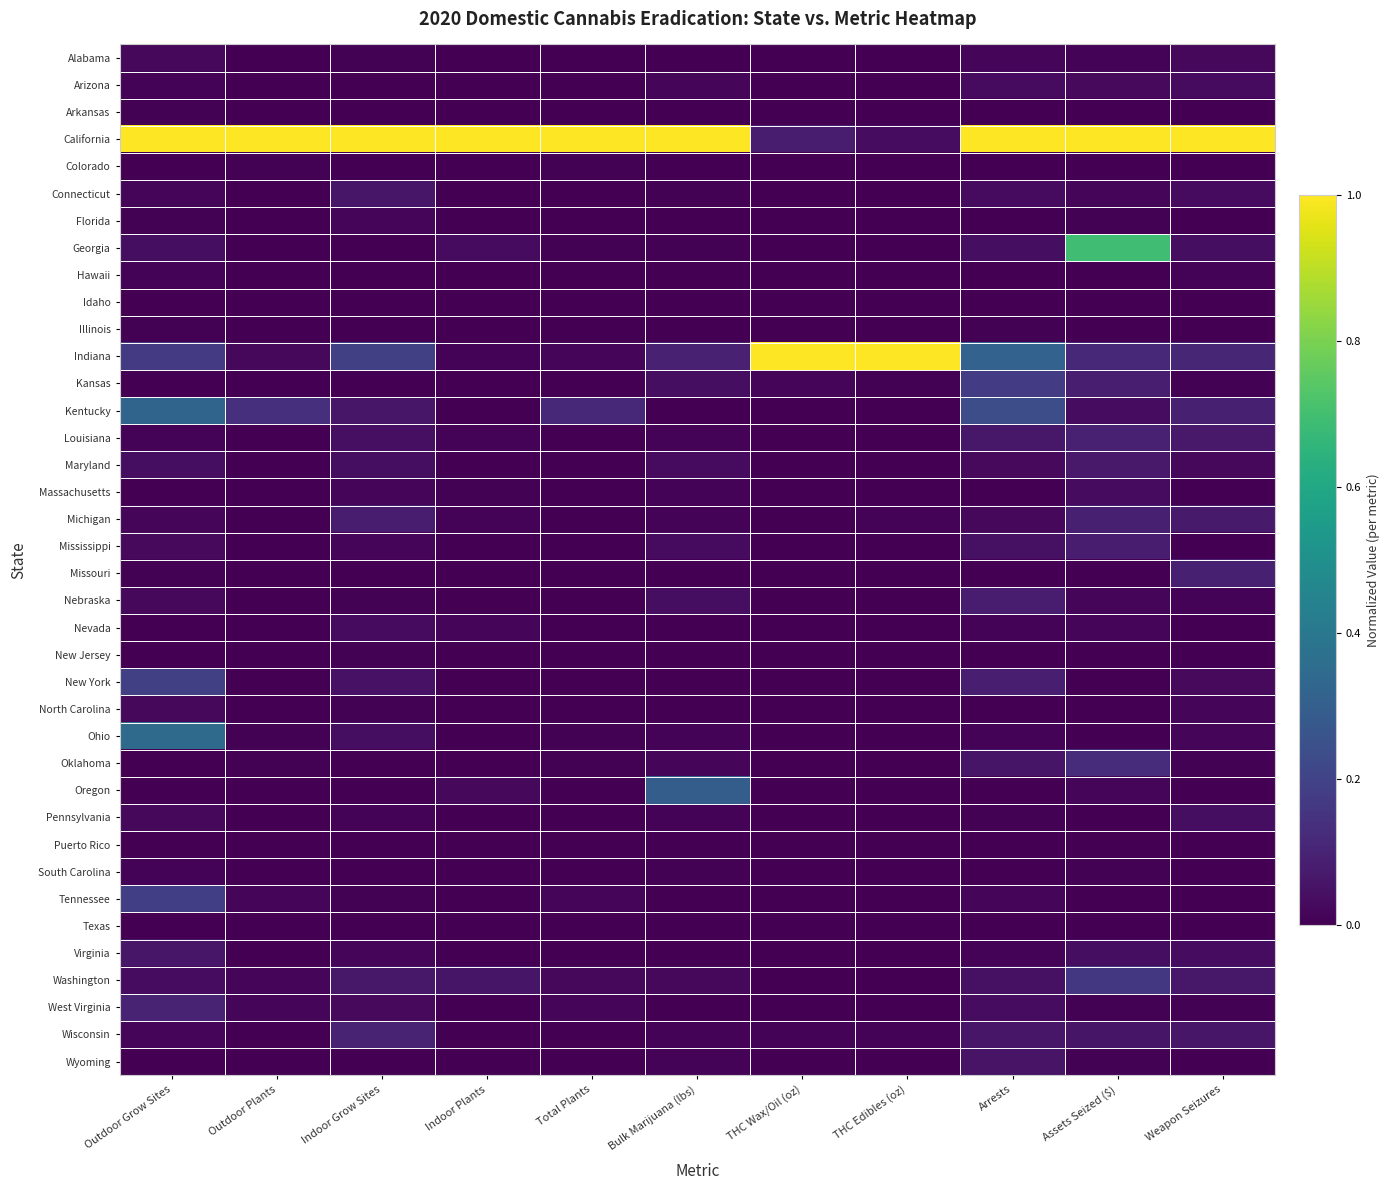

Reading left to right, list all the values displayed in this chart.

Alabama: Outdoor Grow Sites=0.0	Outdoor Plants=0.0	Indoor Grow Sites=0.0	Indoor Plants=0.0	Total Plants=0.0	Bulk Marijuana (lbs)=0.0	THC Wax/Oil (oz)=0.0	THC Edibles (oz)=0.0	Arrests=0.0	Assets Seized ($)=0.0	Weapon Seizures=0.0
Arizona: Outdoor Grow Sites=0.0	Outdoor Plants=0.0	Indoor Grow Sites=0.0	Indoor Plants=0.0	Total Plants=0.0	Bulk Marijuana (lbs)=0.0	THC Wax/Oil (oz)=0.0	THC Edibles (oz)=0.0	Arrests=0.0	Assets Seized ($)=0.0	Weapon Seizures=0.0
Arkansas: Outdoor Grow Sites=0.0	Outdoor Plants=0.0	Indoor Grow Sites=0.0	Indoor Plants=0.0	Total Plants=0.0	Bulk Marijuana (lbs)=0.0	THC Wax/Oil (oz)=0.0	THC Edibles (oz)=0.0	Arrests=0.0	Assets Seized ($)=0.0	Weapon Seizures=0.0
California: Outdoor Grow Sites=1.0	Outdoor Plants=1.0	Indoor Grow Sites=1.0	Indoor Plants=1.0	Total Plants=1.0	Bulk Marijuana (lbs)=1.0	THC Wax/Oil (oz)=0.1	THC Edibles (oz)=0.0	Arrests=1.0	Assets Seized ($)=1.0	Weapon Seizures=1.0
Colorado: Outdoor Grow Sites=0.0	Outdoor Plants=0.0	Indoor Grow Sites=0.0	Indoor Plants=0.0	Total Plants=0.0	Bulk Marijuana (lbs)=0.0	THC Wax/Oil (oz)=0.0	THC Edibles (oz)=0.0	Arrests=0.0	Assets Seized ($)=0.0	Weapon Seizures=0.0
Connecticut: Outdoor Grow Sites=0.0	Outdoor Plants=0.0	Indoor Grow Sites=0.1	Indoor Plants=0.0	Total Plants=0.0	Bulk Marijuana (lbs)=0.0	THC Wax/Oil (oz)=0.0	THC Edibles (oz)=0.0	Arrests=0.0	Assets Seized ($)=0.0	Weapon Seizures=0.0
Florida: Outdoor Grow Sites=0.0	Outdoor Plants=0.0	Indoor Grow Sites=0.0	Indoor Plants=0.0	Total Plants=0.0	Bulk Marijuana (lbs)=0.0	THC Wax/Oil (oz)=0.0	THC Edibles (oz)=0.0	Arrests=0.0	Assets Seized ($)=0.0	Weapon Seizures=0.0
Georgia: Outdoor Grow Sites=0.0	Outdoor Plants=0.0	Indoor Grow Sites=0.0	Indoor Plants=0.0	Total Plants=0.0	Bulk Marijuana (lbs)=0.0	THC Wax/Oil (oz)=0.0	THC Edibles (oz)=0.0	Arrests=0.0	Assets Seized ($)=0.7	Weapon Seizures=0.0
Hawaii: Outdoor Grow Sites=0.0	Outdoor Plants=0.0	Indoor Grow Sites=0.0	Indoor Plants=0.0	Total Plants=0.0	Bulk Marijuana (lbs)=0.0	THC Wax/Oil (oz)=0.0	THC Edibles (oz)=0.0	Arrests=0.0	Assets Seized ($)=0.0	Weapon Seizures=0.0
Idaho: Outdoor Grow Sites=0.0	Outdoor Plants=0.0	Indoor Grow Sites=0.0	Indoor Plants=0.0	Total Plants=0.0	Bulk Marijuana (lbs)=0.0	THC Wax/Oil (oz)=0.0	THC Edibles (oz)=0.0	Arrests=0.0	Assets Seized ($)=0.0	Weapon Seizures=0.0
Illinois: Outdoor Grow Sites=0.0	Outdoor Plants=0.0	Indoor Grow Sites=0.0	Indoor Plants=0.0	Total Plants=0.0	Bulk Marijuana (lbs)=0.0	THC Wax/Oil (oz)=0.0	THC Edibles (oz)=0.0	Arrests=0.0	Assets Seized ($)=0.0	Weapon Seizures=0.0
Indiana: Outdoor Grow Sites=0.2	Outdoor Plants=0.0	Indoor Grow Sites=0.2	Indoor Plants=0.0	Total Plants=0.0	Bulk Marijuana (lbs)=0.1	THC Wax/Oil (oz)=1.0	THC Edibles (oz)=1.0	Arrests=0.3	Assets Seized ($)=0.1	Weapon Seizures=0.1
Kansas: Outdoor Grow Sites=0.0	Outdoor Plants=0.0	Indoor Grow Sites=0.0	Indoor Plants=0.0	Total Plants=0.0	Bulk Marijuana (lbs)=0.0	THC Wax/Oil (oz)=0.0	THC Edibles (oz)=0.0	Arrests=0.2	Assets Seized ($)=0.1	Weapon Seizures=0.0
Kentucky: Outdoor Grow Sites=0.3	Outdoor Plants=0.1	Indoor Grow Sites=0.1	Indoor Plants=0.0	Total Plants=0.1	Bulk Marijuana (lbs)=0.0	THC Wax/Oil (oz)=0.0	THC Edibles (oz)=0.0	Arrests=0.2	Assets Seized ($)=0.0	Weapon Seizures=0.1
Louisiana: Outdoor Grow Sites=0.0	Outdoor Plants=0.0	Indoor Grow Sites=0.0	Indoor Plants=0.0	Total Plants=0.0	Bulk Marijuana (lbs)=0.0	THC Wax/Oil (oz)=0.0	THC Edibles (oz)=0.0	Arrests=0.1	Assets Seized ($)=0.1	Weapon Seizures=0.1
Maryland: Outdoor Grow Sites=0.0	Outdoor Plants=0.0	Indoor Grow Sites=0.0	Indoor Plants=0.0	Total Plants=0.0	Bulk Marijuana (lbs)=0.0	THC Wax/Oil (oz)=0.0	THC Edibles (oz)=0.0	Arrests=0.0	Assets Seized ($)=0.1	Weapon Seizures=0.0
Massachusetts: Outdoor Grow Sites=0.0	Outdoor Plants=0.0	Indoor Grow Sites=0.0	Indoor Plants=0.0	Total Plants=0.0	Bulk Marijuana (lbs)=0.0	THC Wax/Oil (oz)=0.0	THC Edibles (oz)=0.0	Arrests=0.0	Assets Seized ($)=0.0	Weapon Seizures=0.0
Michigan: Outdoor Grow Sites=0.0	Outdoor Plants=0.0	Indoor Grow Sites=0.1	Indoor Plants=0.0	Total Plants=0.0	Bulk Marijuana (lbs)=0.0	THC Wax/Oil (oz)=0.0	THC Edibles (oz)=0.0	Arrests=0.0	Assets Seized ($)=0.1	Weapon Seizures=0.1
Mississippi: Outdoor Grow Sites=0.0	Outdoor Plants=0.0	Indoor Grow Sites=0.0	Indoor Plants=0.0	Total Plants=0.0	Bulk Marijuana (lbs)=0.0	THC Wax/Oil (oz)=0.0	THC Edibles (oz)=0.0	Arrests=0.0	Assets Seized ($)=0.1	Weapon Seizures=0.0
Missouri: Outdoor Grow Sites=0.0	Outdoor Plants=0.0	Indoor Grow Sites=0.0	Indoor Plants=0.0	Total Plants=0.0	Bulk Marijuana (lbs)=0.0	THC Wax/Oil (oz)=0.0	THC Edibles (oz)=0.0	Arrests=0.0	Assets Seized ($)=0.0	Weapon Seizures=0.1
Nebraska: Outdoor Grow Sites=0.0	Outdoor Plants=0.0	Indoor Grow Sites=0.0	Indoor Plants=0.0	Total Plants=0.0	Bulk Marijuana (lbs)=0.0	THC Wax/Oil (oz)=0.0	THC Edibles (oz)=0.0	Arrests=0.1	Assets Seized ($)=0.0	Weapon Seizures=0.0
Nevada: Outdoor Grow Sites=0.0	Outdoor Plants=0.0	Indoor Grow Sites=0.0	Indoor Plants=0.0	Total Plants=0.0	Bulk Marijuana (lbs)=0.0	THC Wax/Oil (oz)=0.0	THC Edibles (oz)=0.0	Arrests=0.0	Assets Seized ($)=0.0	Weapon Seizures=0.0
New Jersey: Outdoor Grow Sites=0.0	Outdoor Plants=0.0	Indoor Grow Sites=0.0	Indoor Plants=0.0	Total Plants=0.0	Bulk Marijuana (lbs)=0.0	THC Wax/Oil (oz)=0.0	THC Edibles (oz)=0.0	Arrests=0.0	Assets Seized ($)=0.0	Weapon Seizures=0.0
New York: Outdoor Grow Sites=0.2	Outdoor Plants=0.0	Indoor Grow Sites=0.0	Indoor Plants=0.0	Total Plants=0.0	Bulk Marijuana (lbs)=0.0	THC Wax/Oil (oz)=0.0	THC Edibles (oz)=0.0	Arrests=0.1	Assets Seized ($)=0.0	Weapon Seizures=0.0
North Carolina: Outdoor Grow Sites=0.0	Outdoor Plants=0.0	Indoor Grow Sites=0.0	Indoor Plants=0.0	Total Plants=0.0	Bulk Marijuana (lbs)=0.0	THC Wax/Oil (oz)=0.0	THC Edibles (oz)=0.0	Arrests=0.0	Assets Seized ($)=0.0	Weapon Seizures=0.0
Ohio: Outdoor Grow Sites=0.3	Outdoor Plants=0.0	Indoor Grow Sites=0.0	Indoor Plants=0.0	Total Plants=0.0	Bulk Marijuana (lbs)=0.0	THC Wax/Oil (oz)=0.0	THC Edibles (oz)=0.0	Arrests=0.0	Assets Seized ($)=0.0	Weapon Seizures=0.0
Oklahoma: Outdoor Grow Sites=0.0	Outdoor Plants=0.0	Indoor Grow Sites=0.0	Indoor Plants=0.0	Total Plants=0.0	Bulk Marijuana (lbs)=0.0	THC Wax/Oil (oz)=0.0	THC Edibles (oz)=0.0	Arrests=0.1	Assets Seized ($)=0.1	Weapon Seizures=0.0
Oregon: Outdoor Grow Sites=0.0	Outdoor Plants=0.0	Indoor Grow Sites=0.0	Indoor Plants=0.0	Total Plants=0.0	Bulk Marijuana (lbs)=0.3	THC Wax/Oil (oz)=0.0	THC Edibles (oz)=0.0	Arrests=0.0	Assets Seized ($)=0.0	Weapon Seizures=0.0
Pennsylvania: Outdoor Grow Sites=0.0	Outdoor Plants=0.0	Indoor Grow Sites=0.0	Indoor Plants=0.0	Total Plants=0.0	Bulk Marijuana (lbs)=0.0	THC Wax/Oil (oz)=0.0	THC Edibles (oz)=0.0	Arrests=0.0	Assets Seized ($)=0.0	Weapon Seizures=0.0
Puerto Rico: Outdoor Grow Sites=0.0	Outdoor Plants=0.0	Indoor Grow Sites=0.0	Indoor Plants=0.0	Total Plants=0.0	Bulk Marijuana (lbs)=0.0	THC Wax/Oil (oz)=0.0	THC Edibles (oz)=0.0	Arrests=0.0	Assets Seized ($)=0.0	Weapon Seizures=0.0
South Carolina: Outdoor Grow Sites=0.0	Outdoor Plants=0.0	Indoor Grow Sites=0.0	Indoor Plants=0.0	Total Plants=0.0	Bulk Marijuana (lbs)=0.0	THC Wax/Oil (oz)=0.0	THC Edibles (oz)=0.0	Arrests=0.0	Assets Seized ($)=0.0	Weapon Seizures=0.0
Tennessee: Outdoor Grow Sites=0.2	Outdoor Plants=0.0	Indoor Grow Sites=0.0	Indoor Plants=0.0	Total Plants=0.0	Bulk Marijuana (lbs)=0.0	THC Wax/Oil (oz)=0.0	THC Edibles (oz)=0.0	Arrests=0.0	Assets Seized ($)=0.0	Weapon Seizures=0.0
Texas: Outdoor Grow Sites=0.0	Outdoor Plants=0.0	Indoor Grow Sites=0.0	Indoor Plants=0.0	Total Plants=0.0	Bulk Marijuana (lbs)=0.0	THC Wax/Oil (oz)=0.0	THC Edibles (oz)=0.0	Arrests=0.0	Assets Seized ($)=0.0	Weapon Seizures=0.0
Virginia: Outdoor Grow Sites=0.1	Outdoor Plants=0.0	Indoor Grow Sites=0.0	Indoor Plants=0.0	Total Plants=0.0	Bulk Marijuana (lbs)=0.0	THC Wax/Oil (oz)=0.0	THC Edibles (oz)=0.0	Arrests=0.0	Assets Seized ($)=0.0	Weapon Seizures=0.0
Washington: Outdoor Grow Sites=0.0	Outdoor Plants=0.0	Indoor Grow Sites=0.1	Indoor Plants=0.1	Total Plants=0.0	Bulk Marijuana (lbs)=0.0	THC Wax/Oil (oz)=0.0	THC Edibles (oz)=0.0	Arrests=0.0	Assets Seized ($)=0.2	Weapon Seizures=0.1
West Virginia: Outdoor Grow Sites=0.1	Outdoor Plants=0.0	Indoor Grow Sites=0.0	Indoor Plants=0.0	Total Plants=0.0	Bulk Marijuana (lbs)=0.0	THC Wax/Oil (oz)=0.0	THC Edibles (oz)=0.0	Arrests=0.0	Assets Seized ($)=0.0	Weapon Seizures=0.0
Wisconsin: Outdoor Grow Sites=0.0	Outdoor Plants=0.0	Indoor Grow Sites=0.1	Indoor Plants=0.0	Total Plants=0.0	Bulk Marijuana (lbs)=0.0	THC Wax/Oil (oz)=0.0	THC Edibles (oz)=0.0	Arrests=0.1	Assets Seized ($)=0.1	Weapon Seizures=0.1
Wyoming: Outdoor Grow Sites=0.0	Outdoor Plants=0.0	Indoor Grow Sites=0.0	Indoor Plants=0.0	Total Plants=0.0	Bulk Marijuana (lbs)=0.0	THC Wax/Oil (oz)=0.0	THC Edibles (oz)=0.0	Arrests=0.1	Assets Seized ($)=0.0	Weapon Seizures=0.0